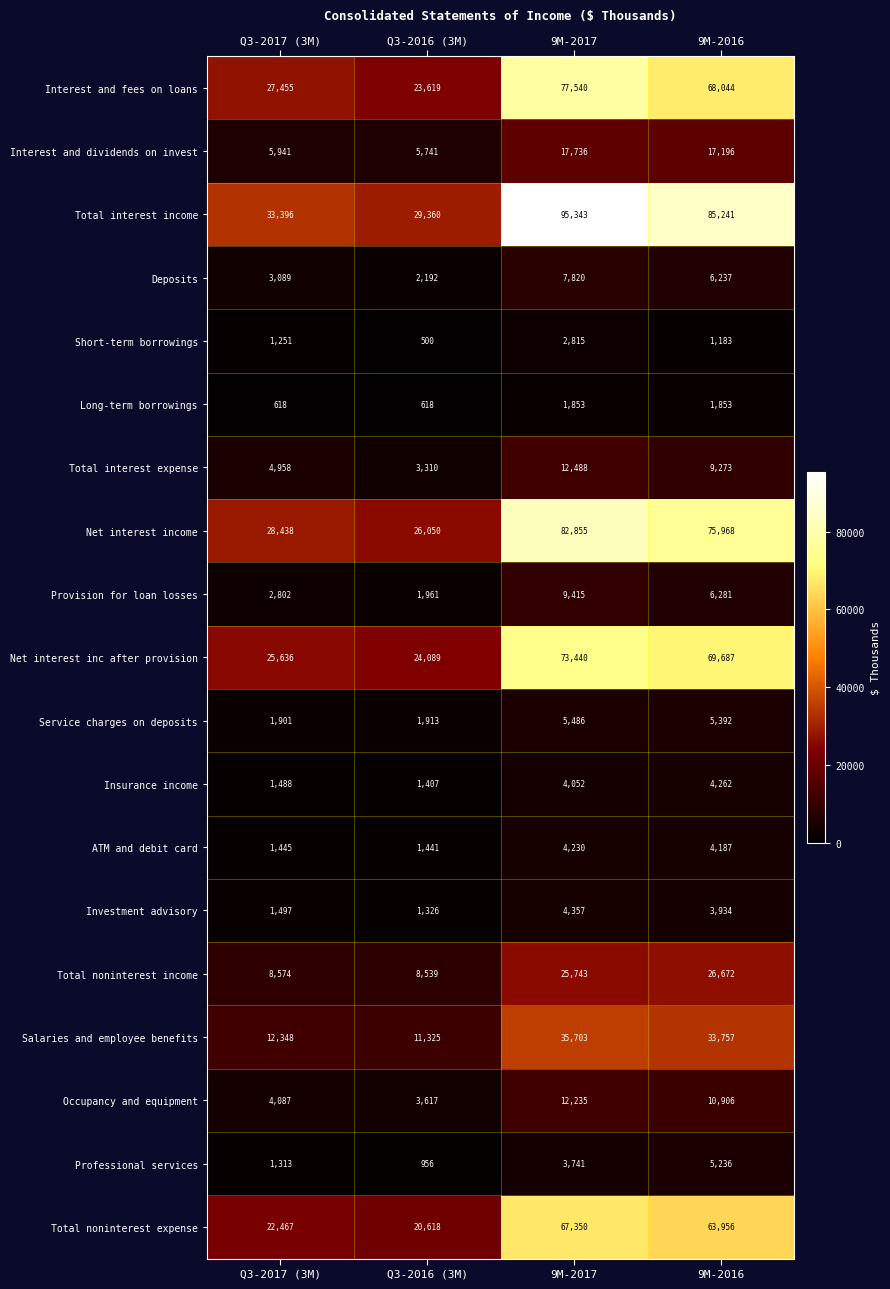

What is the minimum value shown in the chart?

500